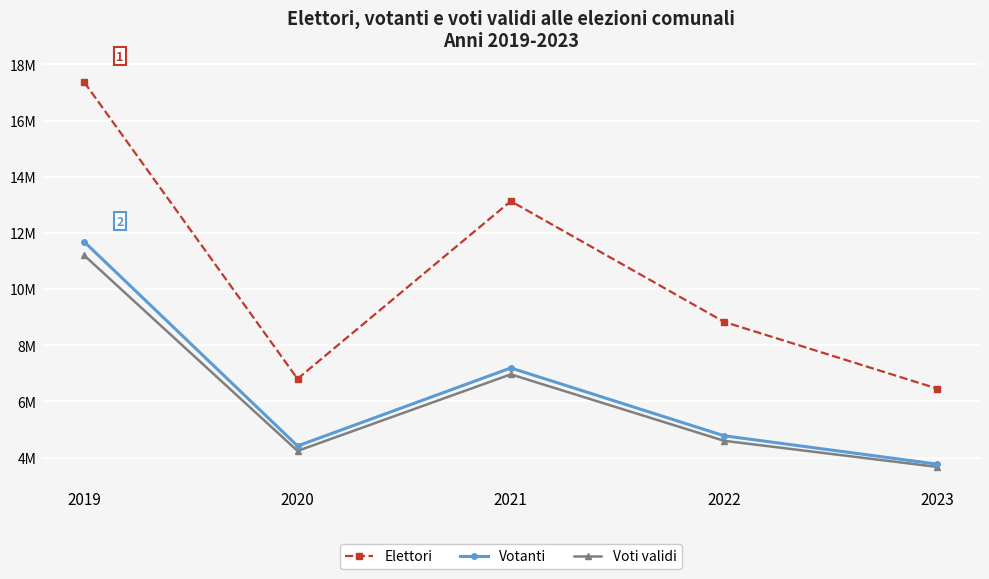

True or false: Elettori and Votanti cross at least once.

False